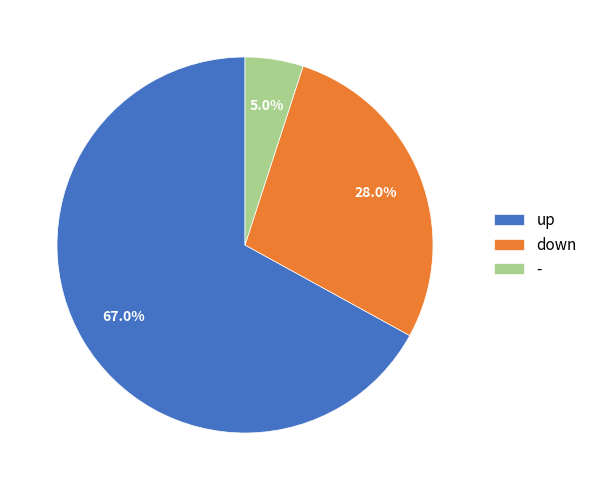

To the nearest percent, what is the difference between the down and - slice percentages?

23%